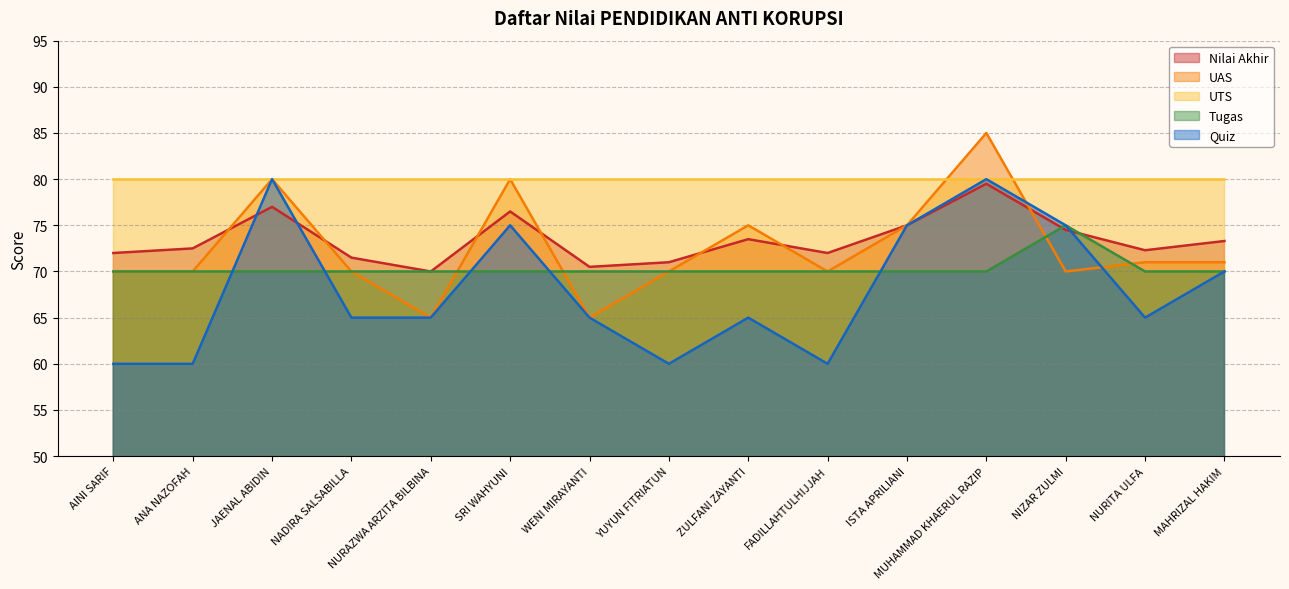

How many interior local valleys does the Quiz series have?

3